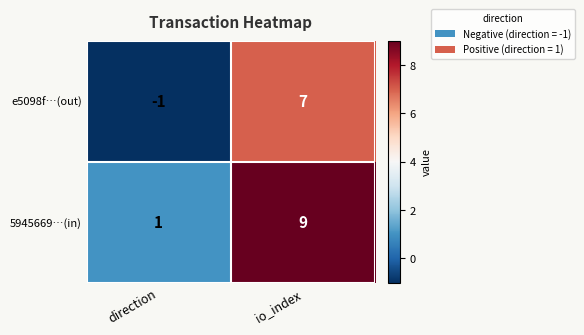

Where is e5098f…(out) nearest to the value 3?

direction